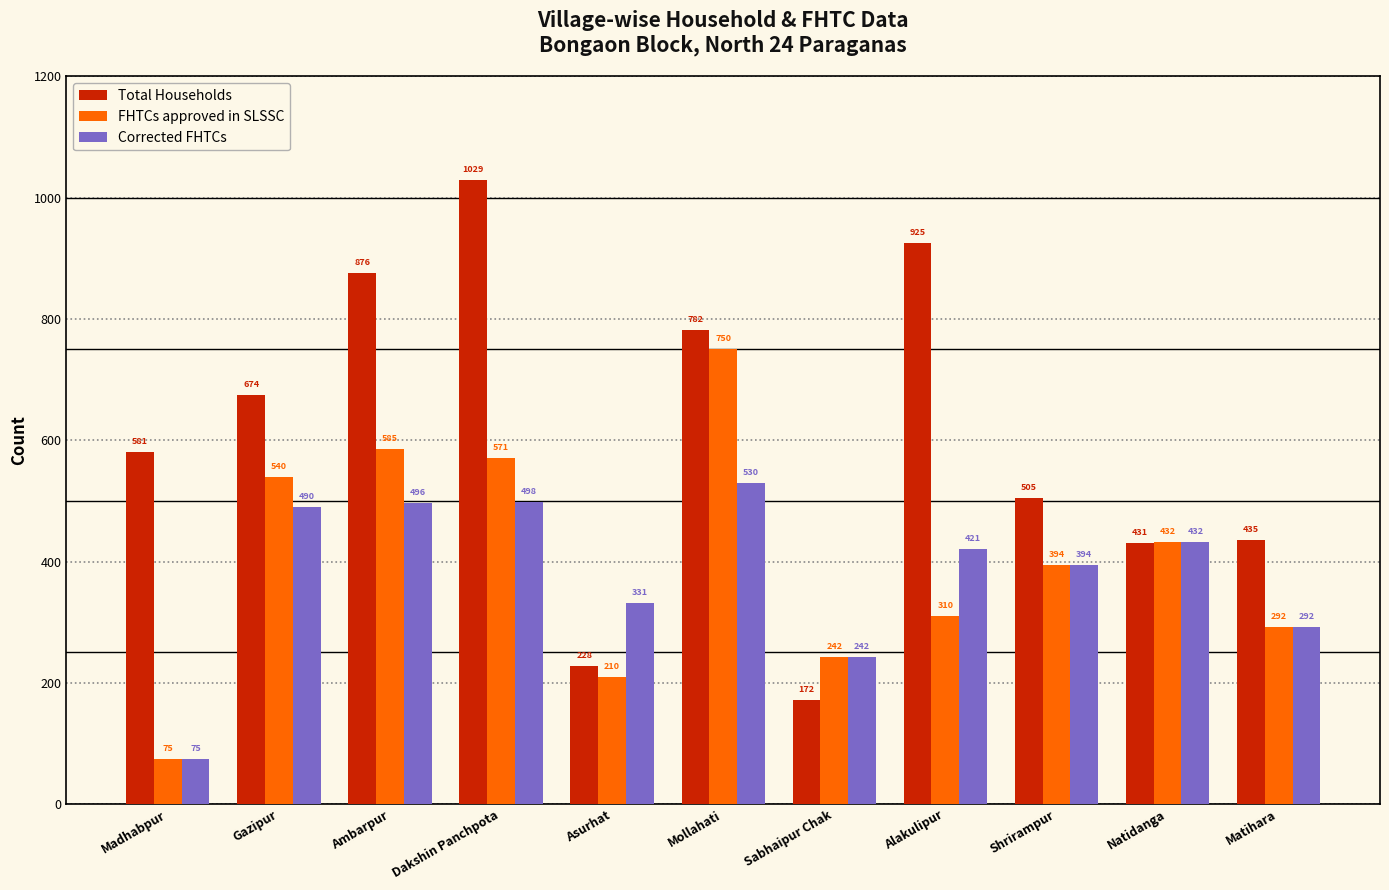

Which category has the highest value in the Total Households series?

Dakshin Panchpota